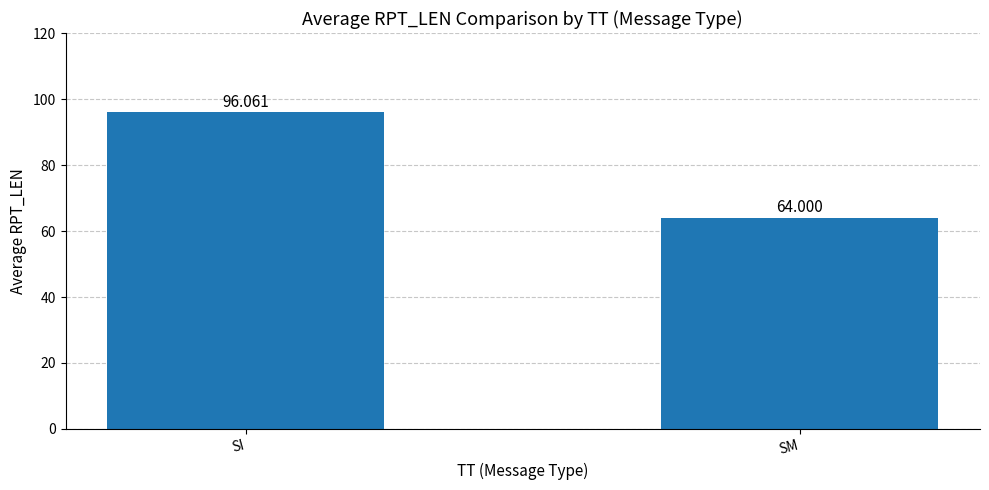

At which category does the chart reach its minimum across all series?

SM